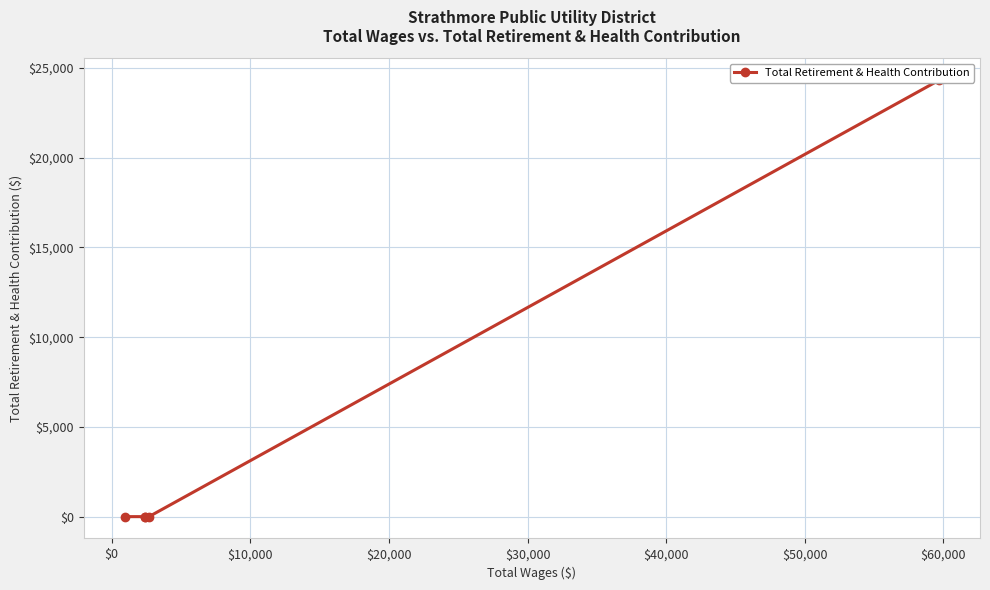

Which label corresponds to the smallest value in the chart?

$0